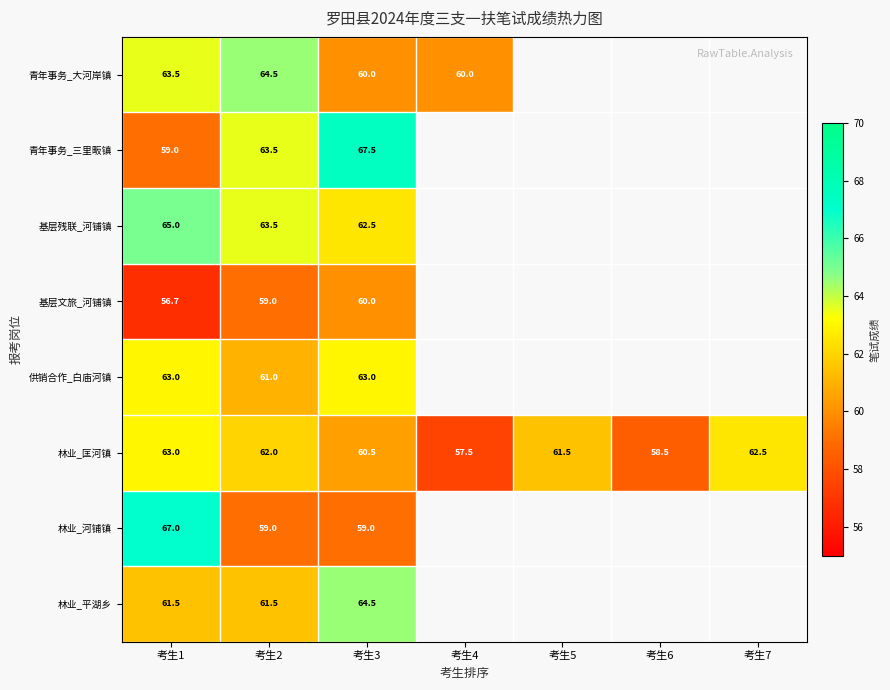

At which category does the chart reach its peak across all series?

考生3